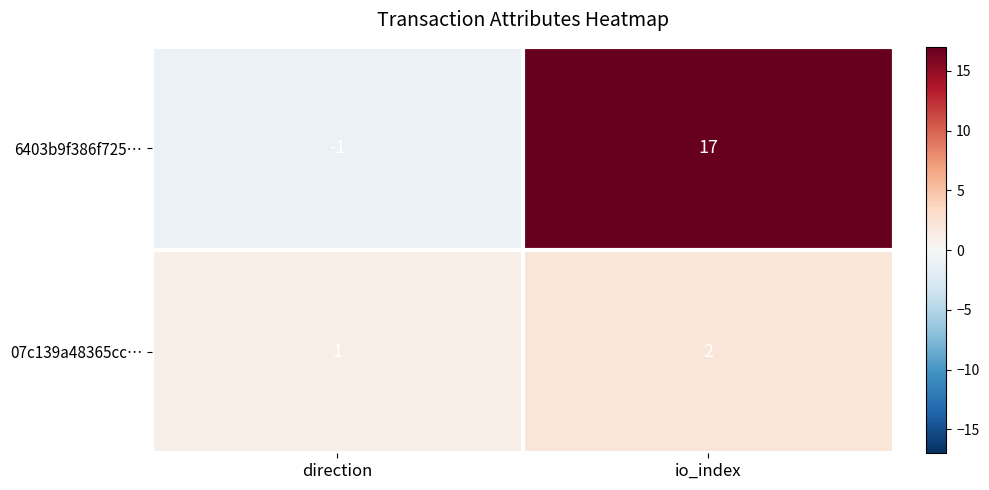

Where is 6403b9f386f725… nearest to the value 8?

direction